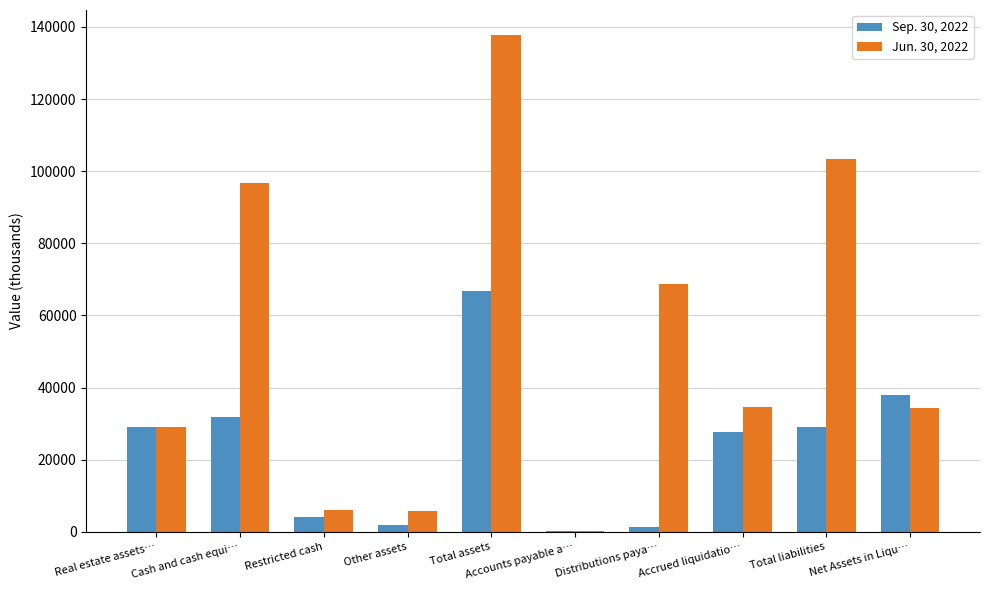

At which category does the chart reach its peak across all series?

Total assets